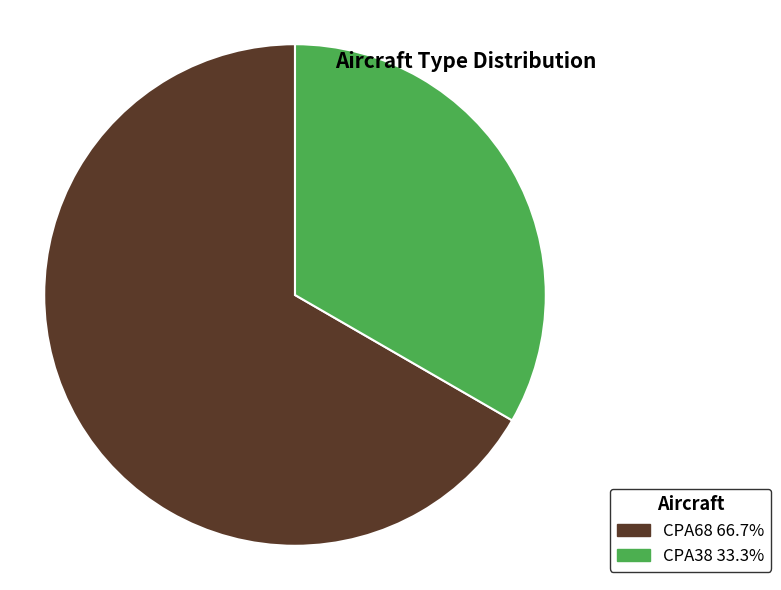

Which category has the smallest portion of the pie?

CPA38